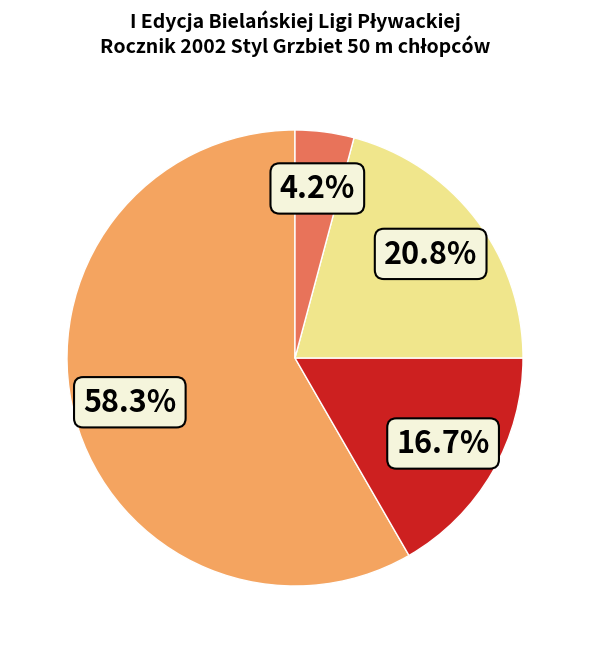

Does any single category account for the majority?

Yes